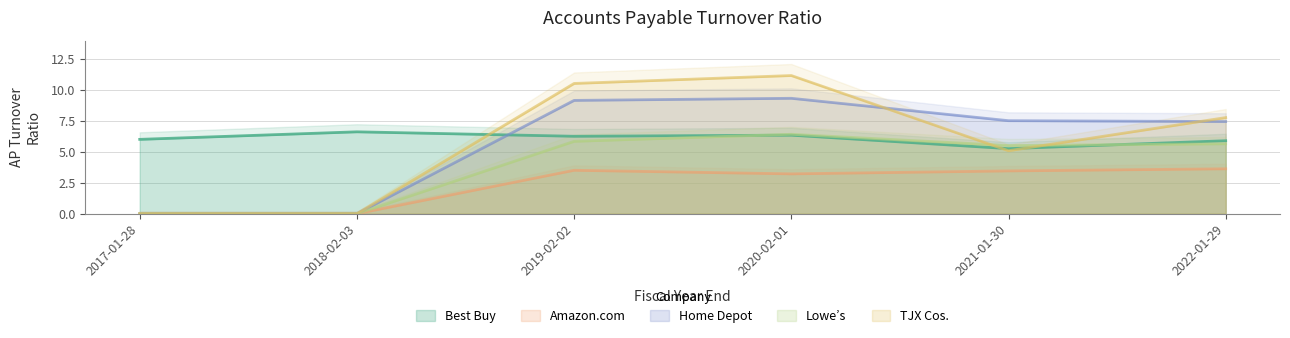

What is the average value of the TJX Cos. series?

5.8